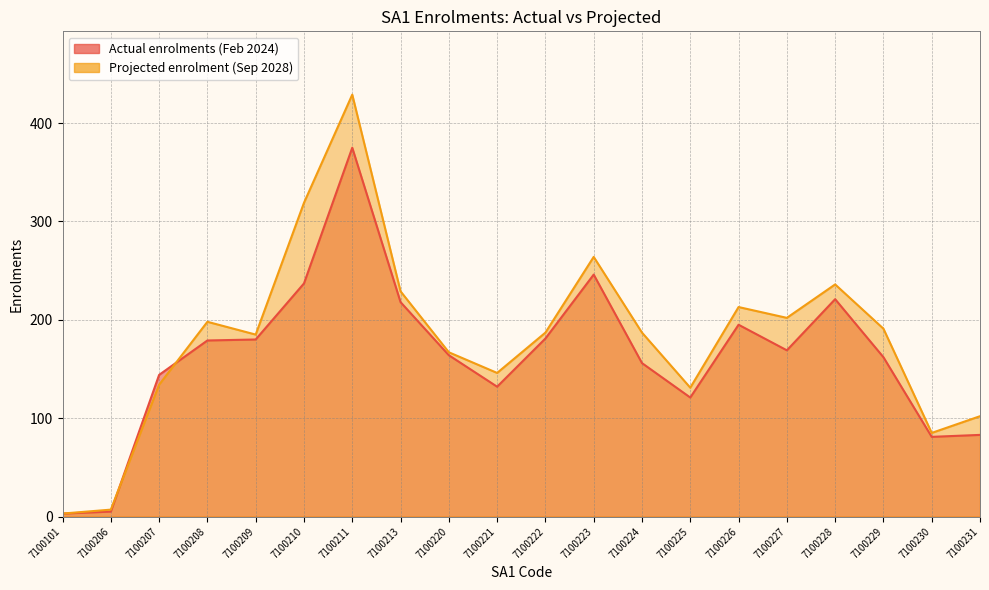

At which label does Projected enrolment (Sep 2028) reach its minimum?

7100101